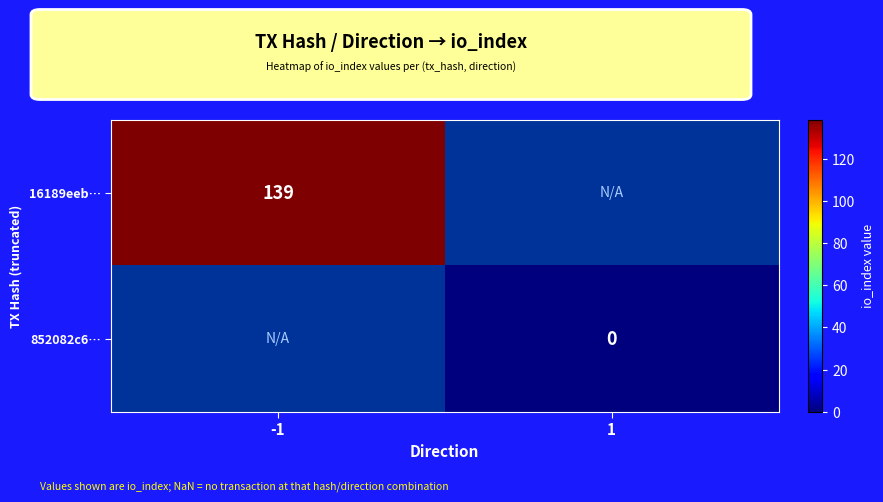

True or false: 16189eeb… has a value of 69 at -1.

False